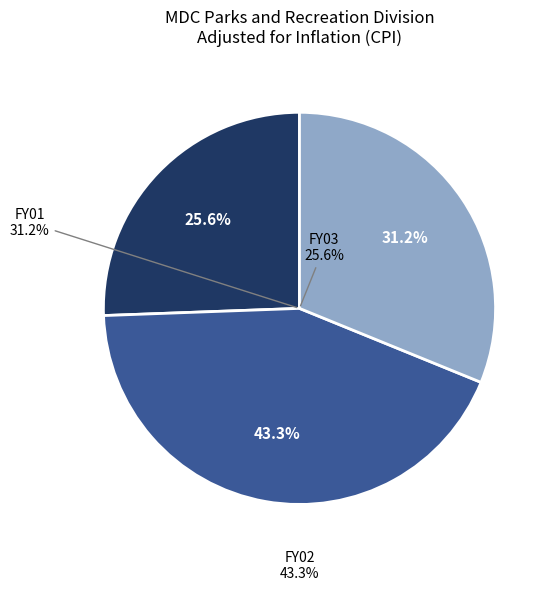

What percentage is the FY02 slice, to the nearest percent?

43%